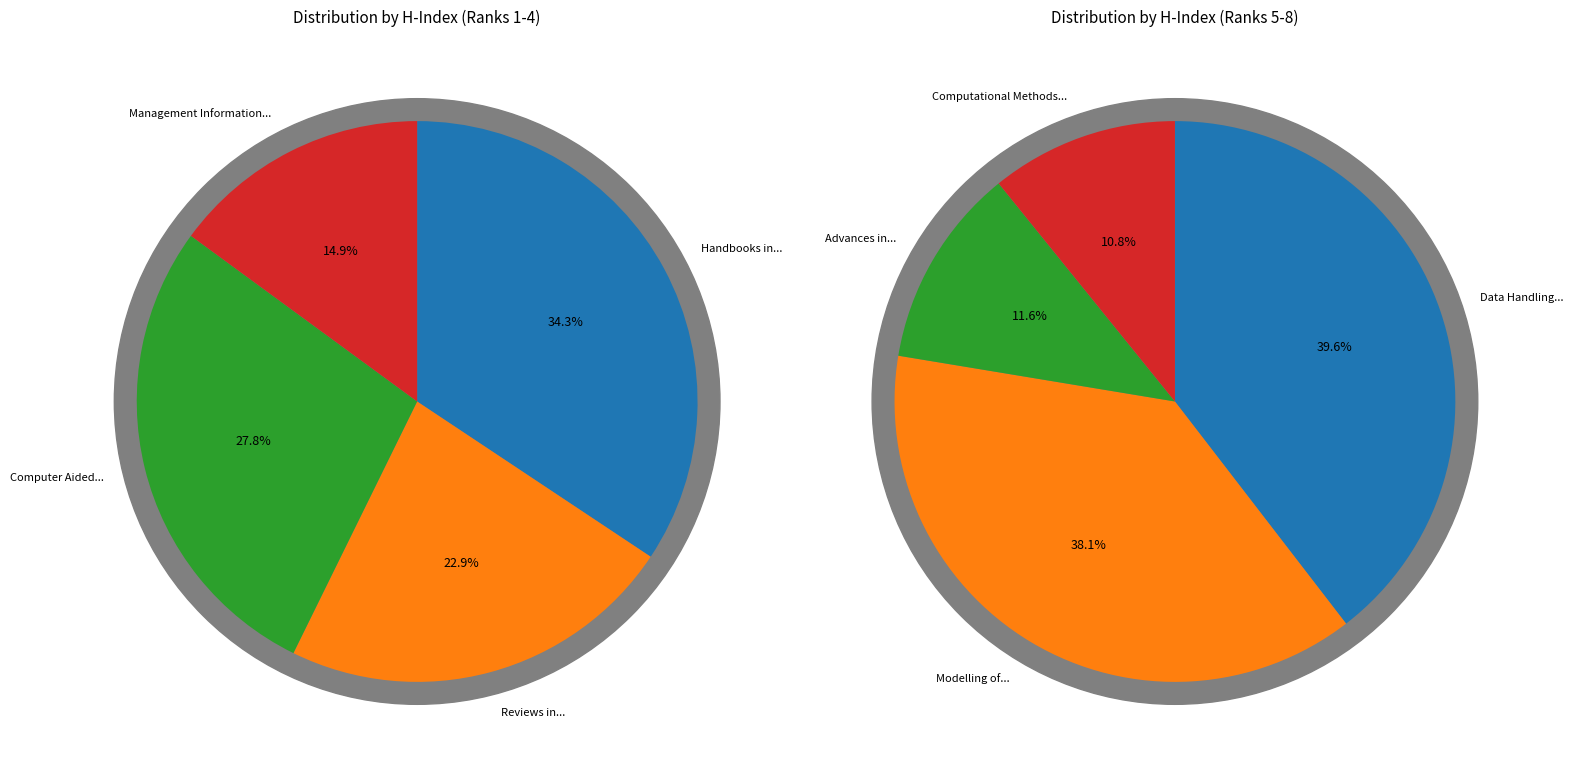

Is Computational Methods in Applied Science the majority of the pie?

No